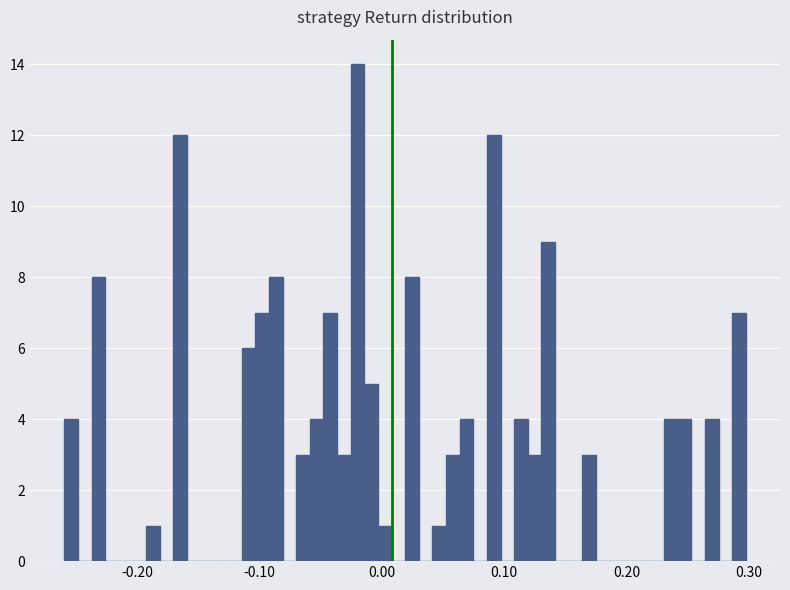

Read against the x-axis, roughly where is the centre of the tallest bar?

-0.02